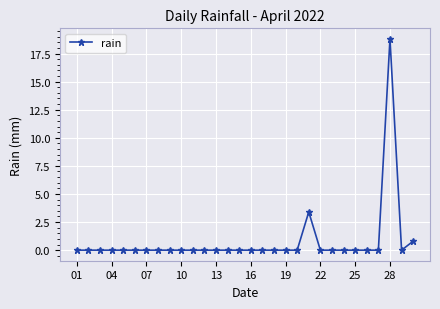

Reading left to right, transcribe all the data shown in this chart.

0.0	0.0	0.0	0.0	0.0	0.0	0.0	0.0	0.0	0.0	0.0	0.0	0.0	0.0	0.0	0.0	0.0	0.0	0.0	0.0	3.4	0.0	0.0	0.0	0.0	0.0	0.0	18.8	0.0	0.8